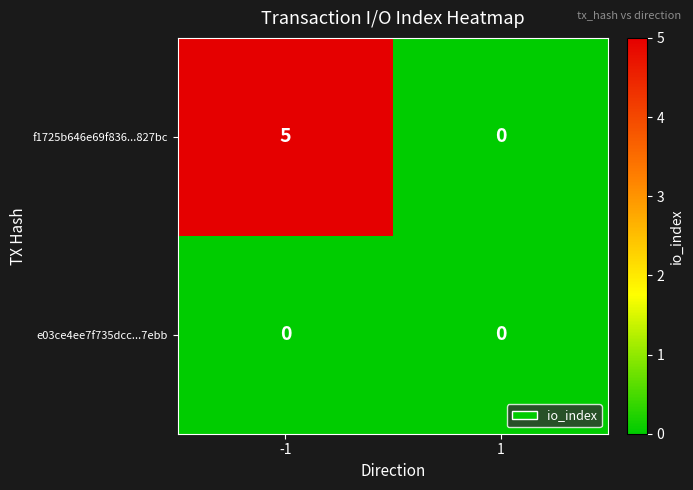

Which series has the largest total across all categories?

f1725b646e69f836...827bc